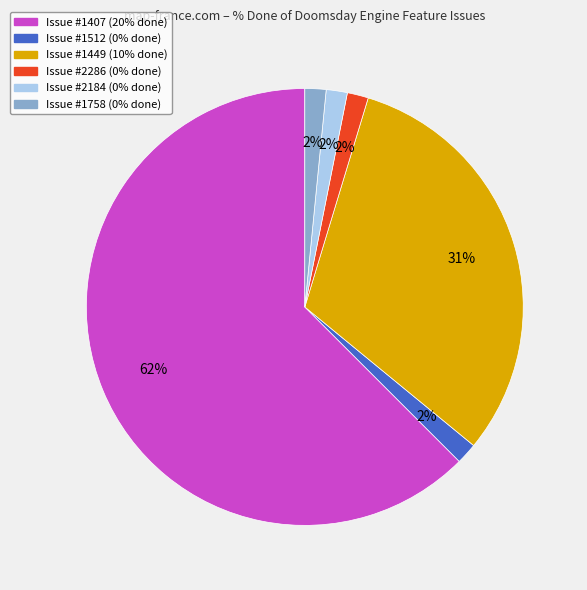

Is there a majority slice in this chart?

Yes